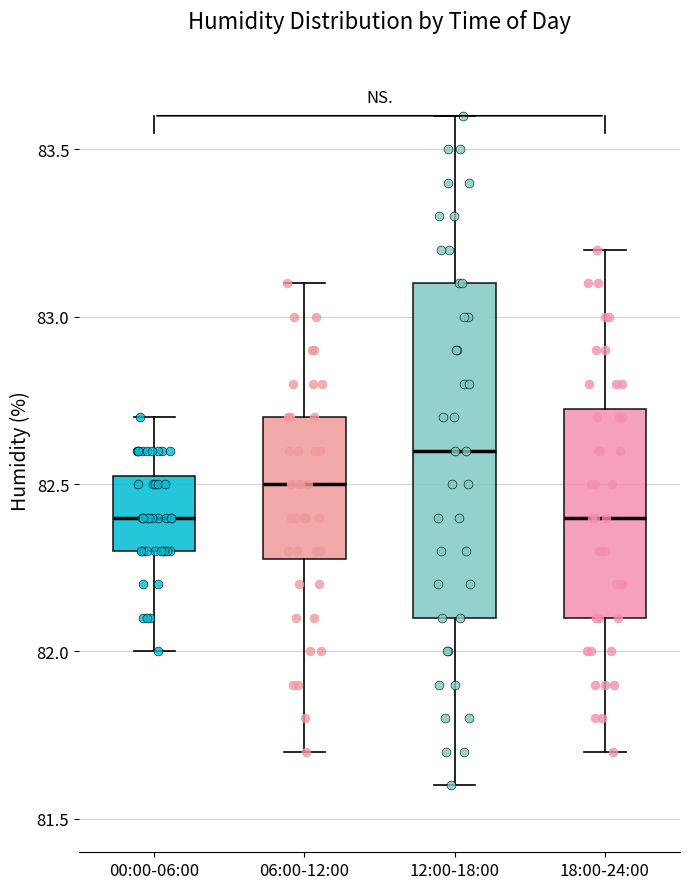

Where does the upper whisker of the box for 18:00-24:00 end on the y-axis? The values are not printed on the chart, so give them approximately, as read against the axis.

83.20